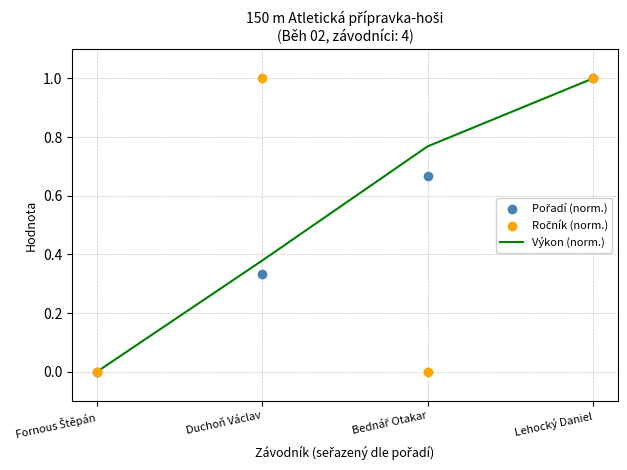

Is the value of Výkon (norm.) at Bednář Otakar greater than the value of Ročník (norm.) at Bednář Otakar?

Yes